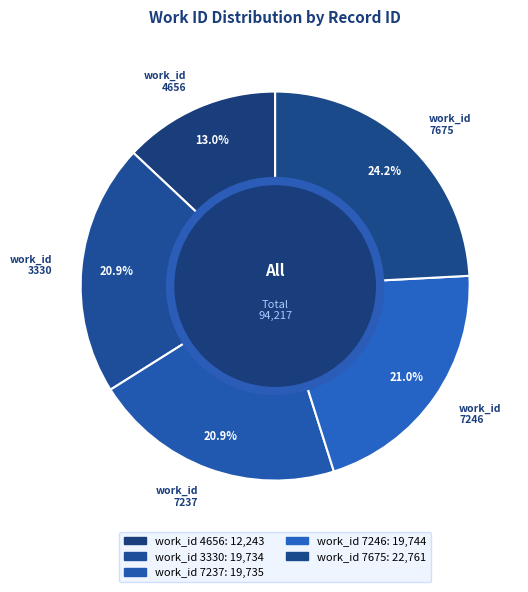

How many segments does this pie chart have?

5